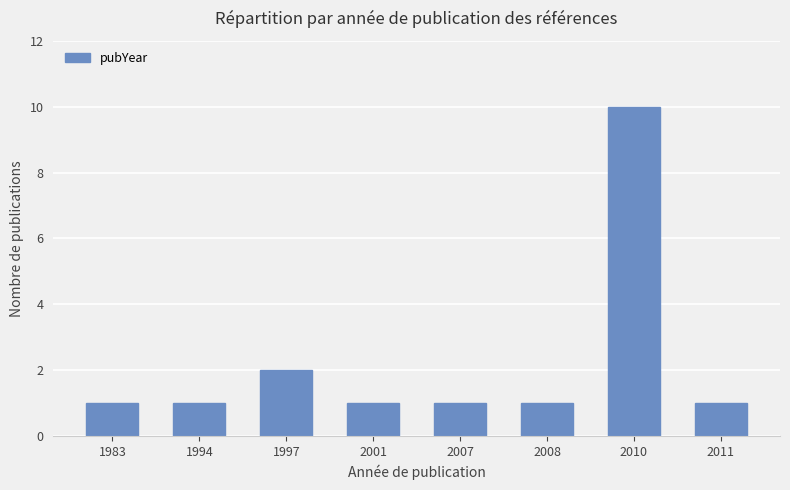

Reading right to left, extract all data points from this chart.

1	10	1	1	1	2	1	1